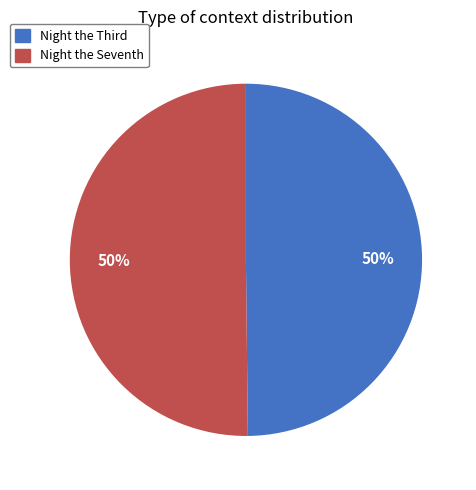

The Night the Seventh slice represents 50% of the pie. True or false?

True